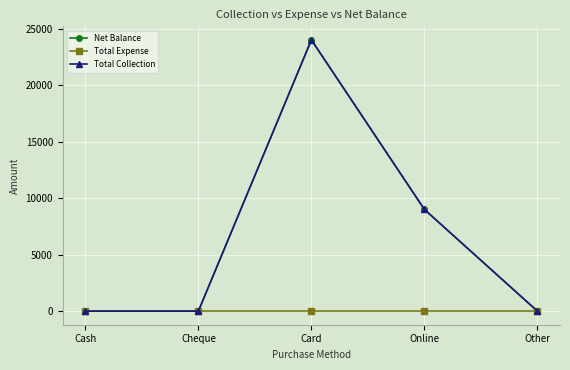

Reading left to right, what are all the values shown in this chart?

Net Balance: Cash=1	Cheque=0	Card=24000	Online=9000	Other=0
Total Expense: Cash=0	Cheque=0	Card=0	Online=0	Other=0
Total Collection: Cash=1	Cheque=0	Card=24000	Online=9000	Other=0